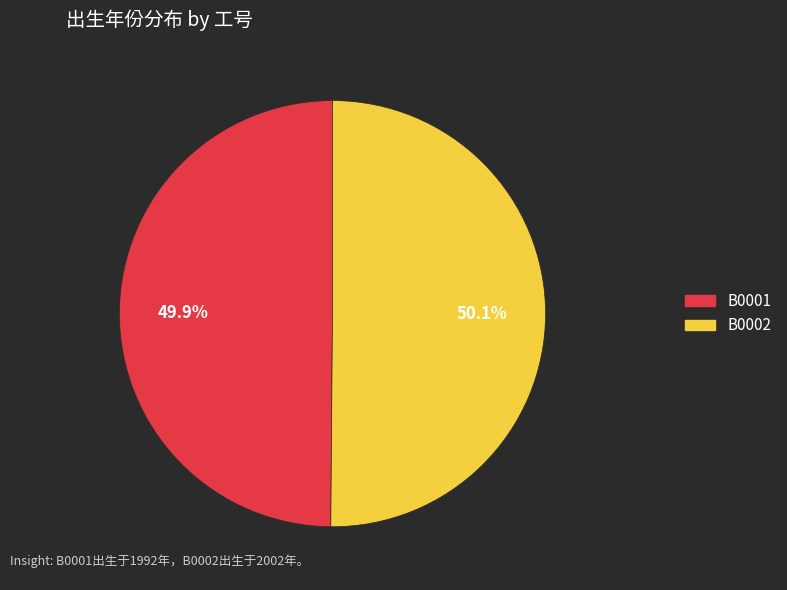

To the nearest percent, what is the combined percentage of B0001 and B0002?

100%